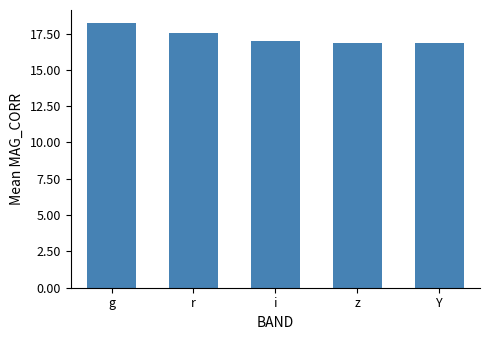

Count the number of data series in this chart.

1